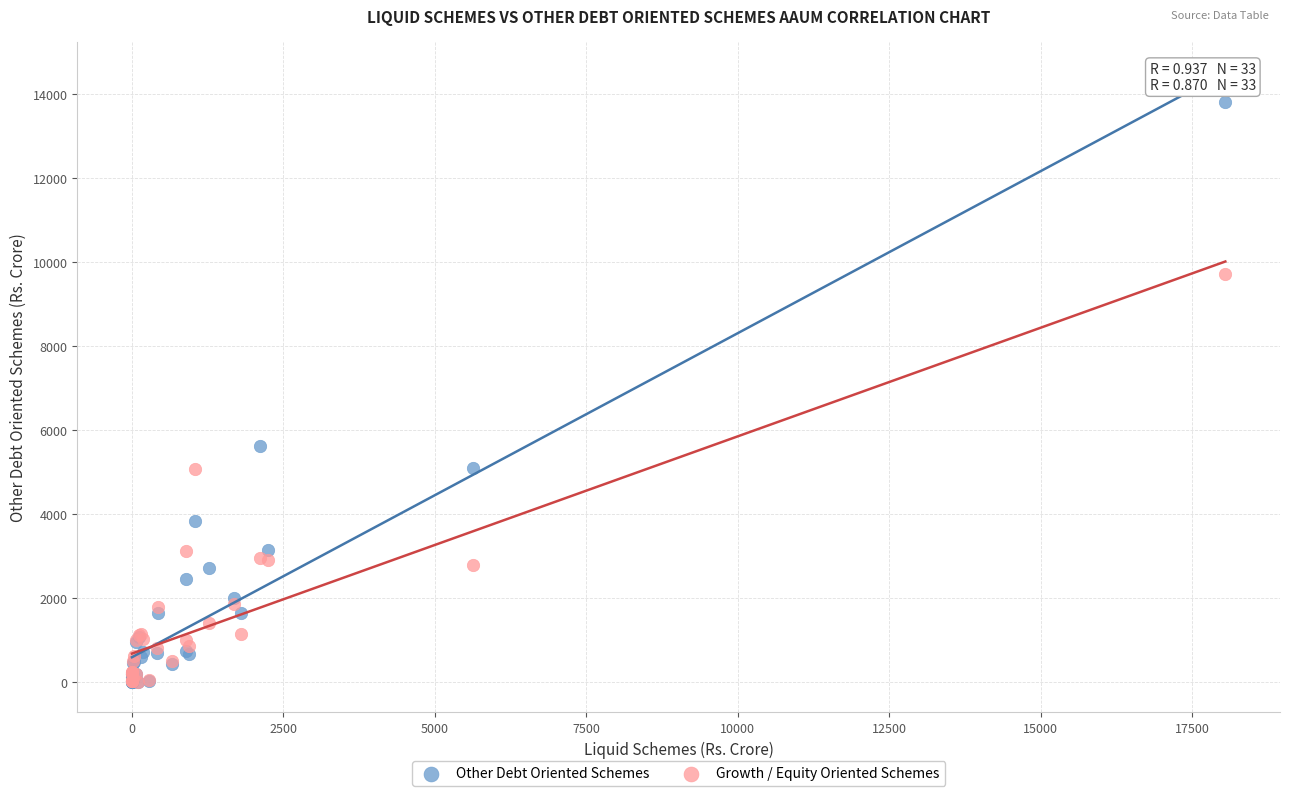

Across all series, what Y value is closest to 6906?

5622.8